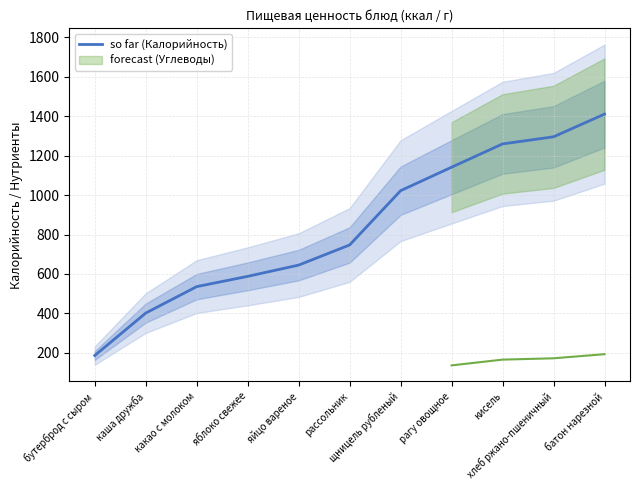

How many data points are above 747?

5